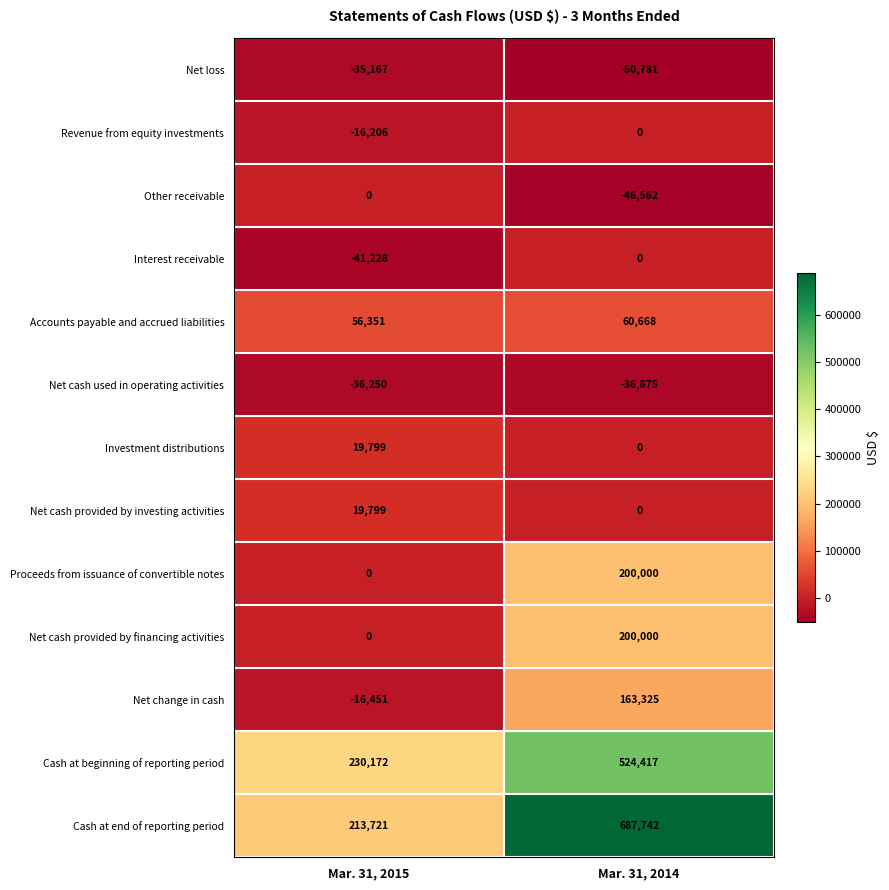

What is the approximate value of Other receivable at Mar. 31, 2014?

-46562